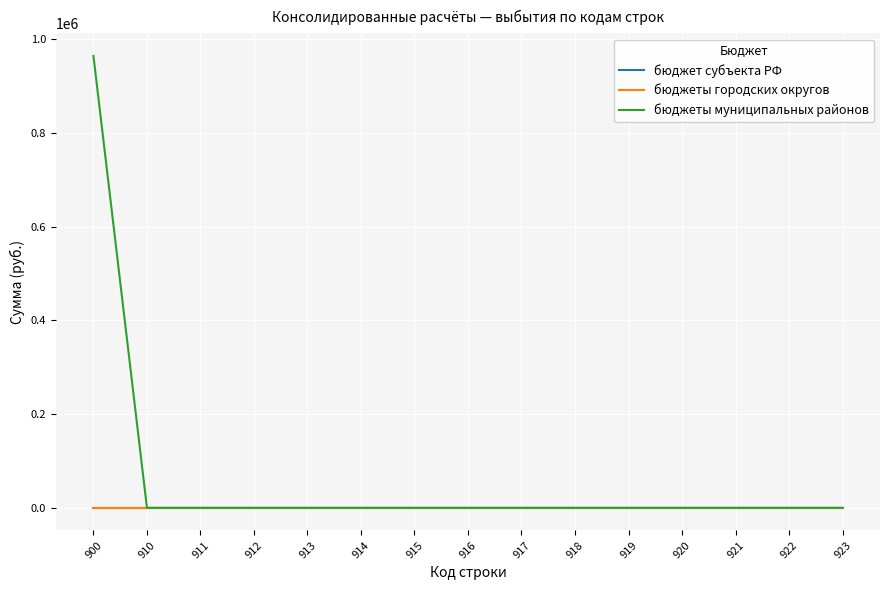

Between 900 and 911, which is larger?

900